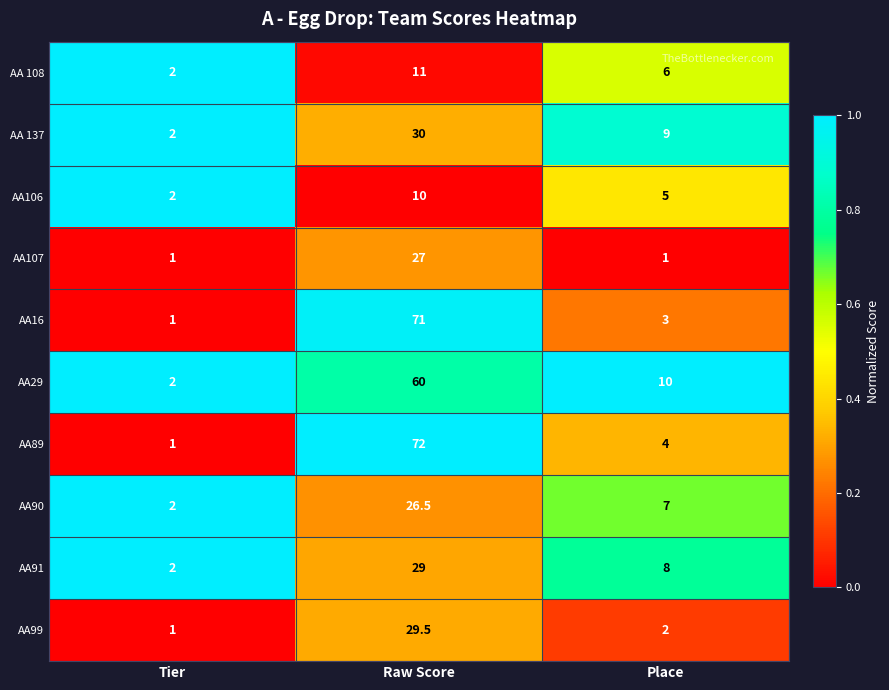

Which series changed the most between Tier and Raw Score?

AA89